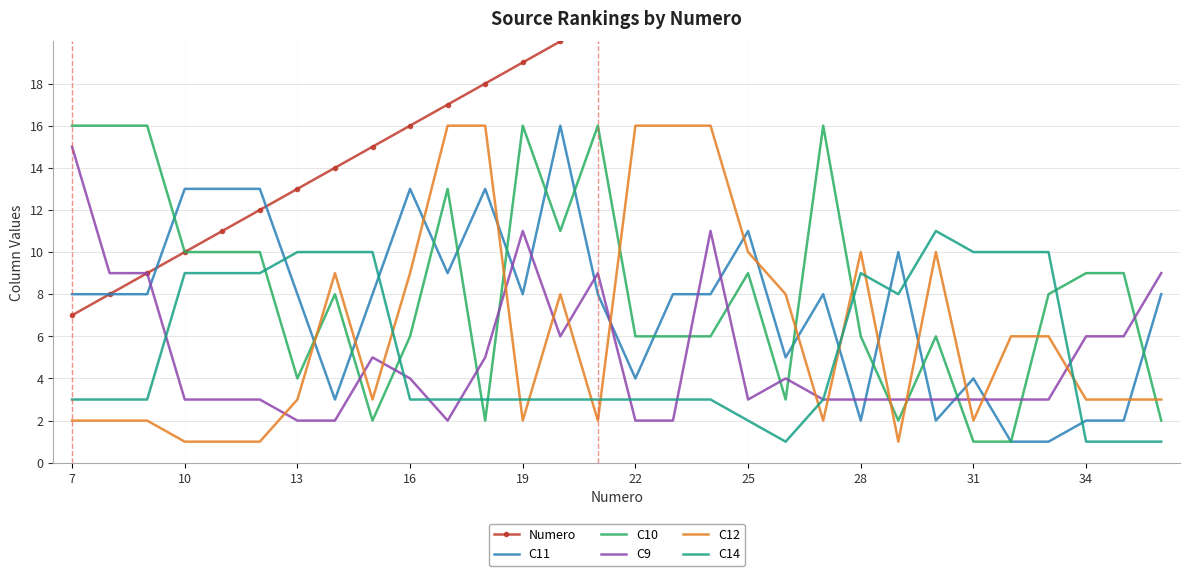

True or false: C14 and C10 intersect in this chart.

True